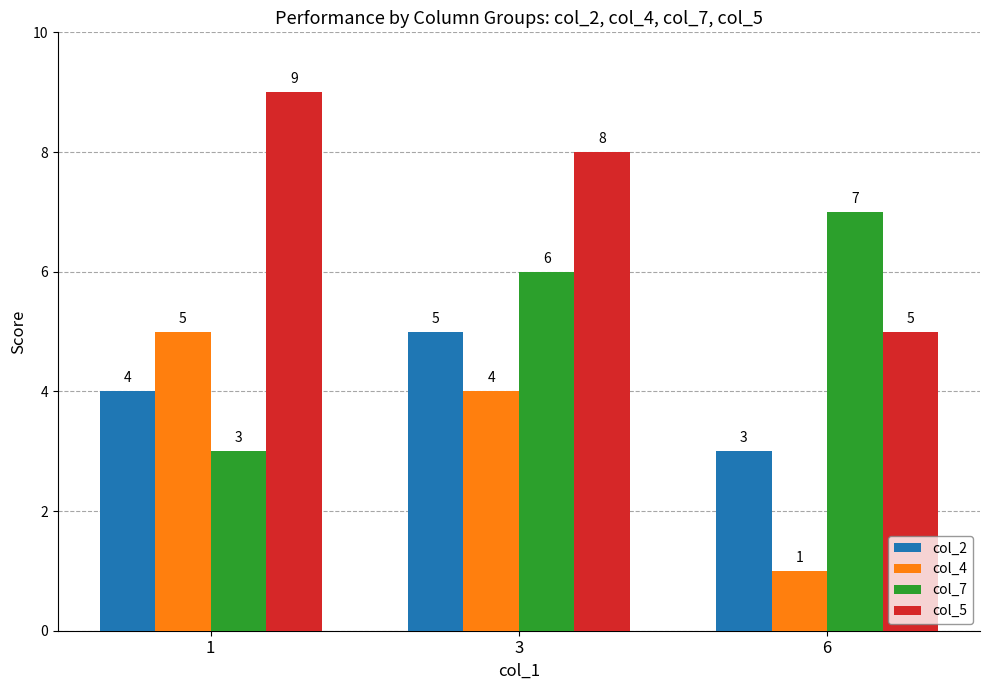

What is the maximum value shown in the chart?

9